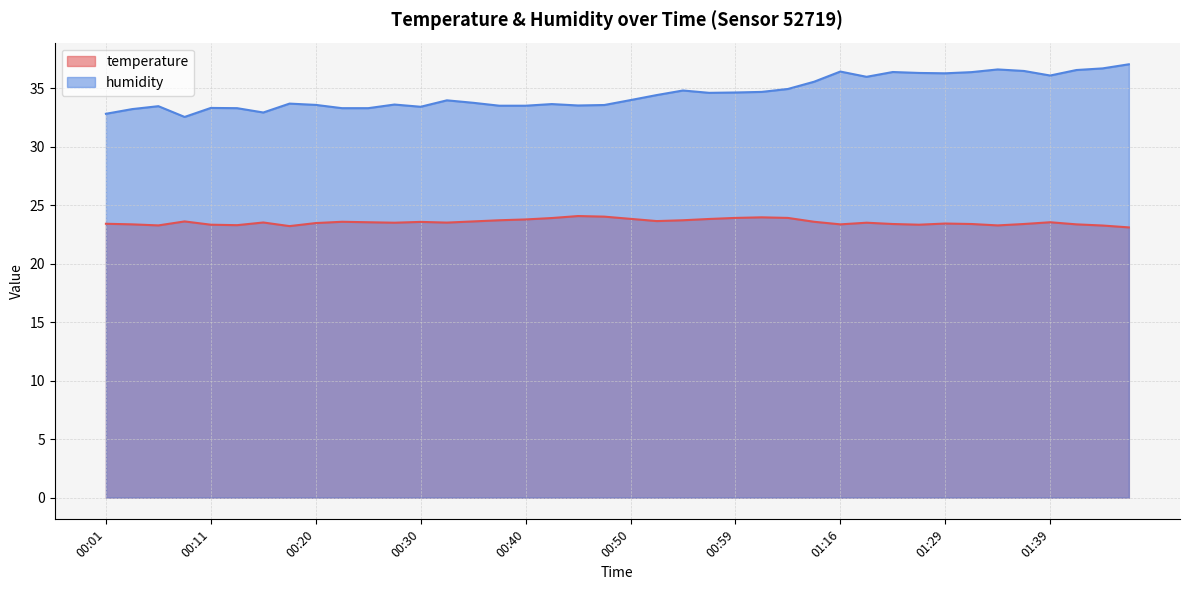

True or false: temperature and humidity intersect in this chart.

False